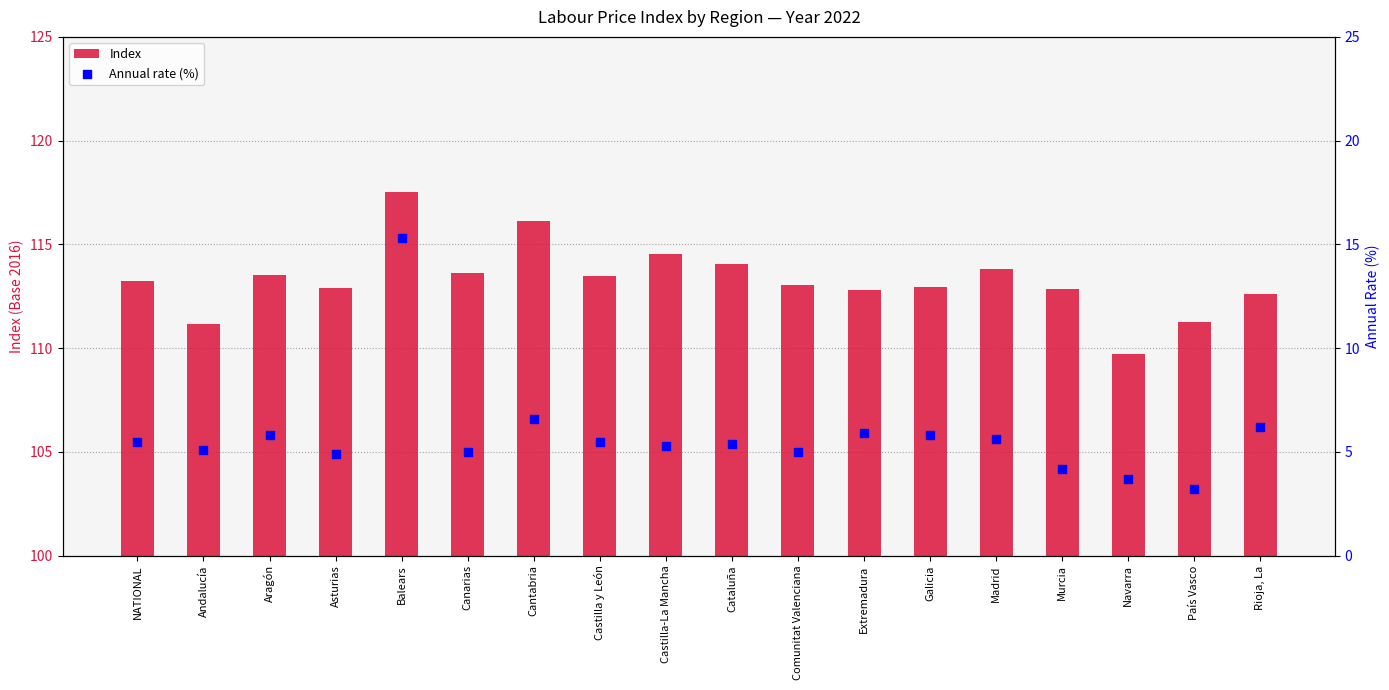

At how many categories does at least one series exceed 117?

1